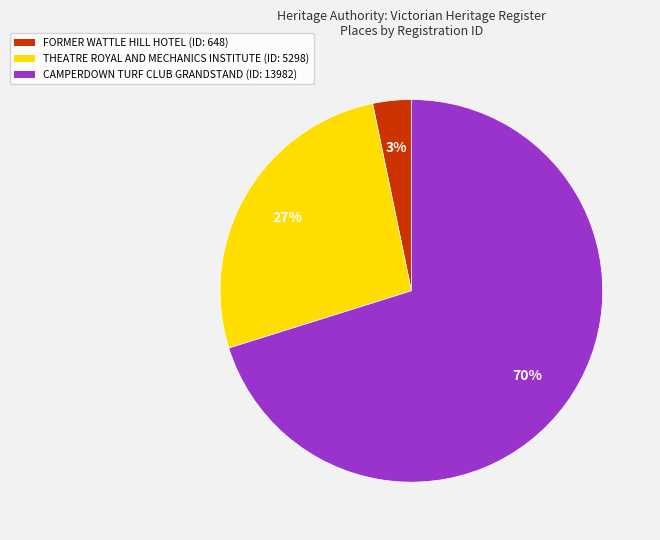

Rank the categories by value from highest to lowest.

CAMPERDOWN TURF CLUB GRANDSTAND, THEATRE ROYAL AND MECHANICS INSTITUTE, FORMER WATTLE HILL HOTEL